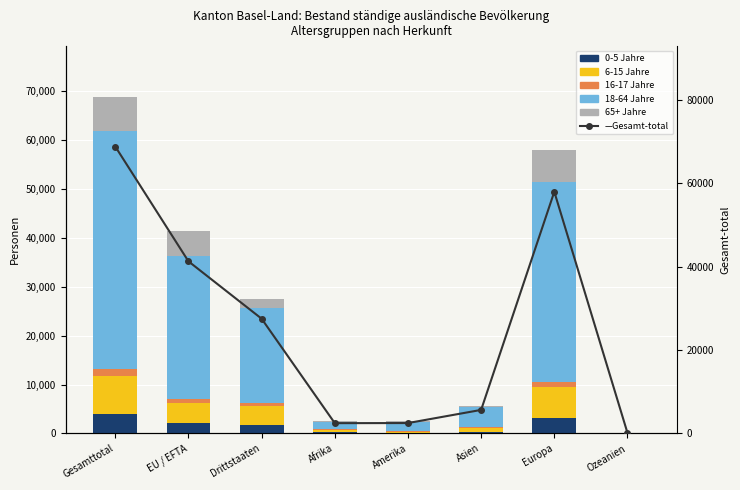

What is the value of the 0-5 Jahre bar at the 8th from the left?

7